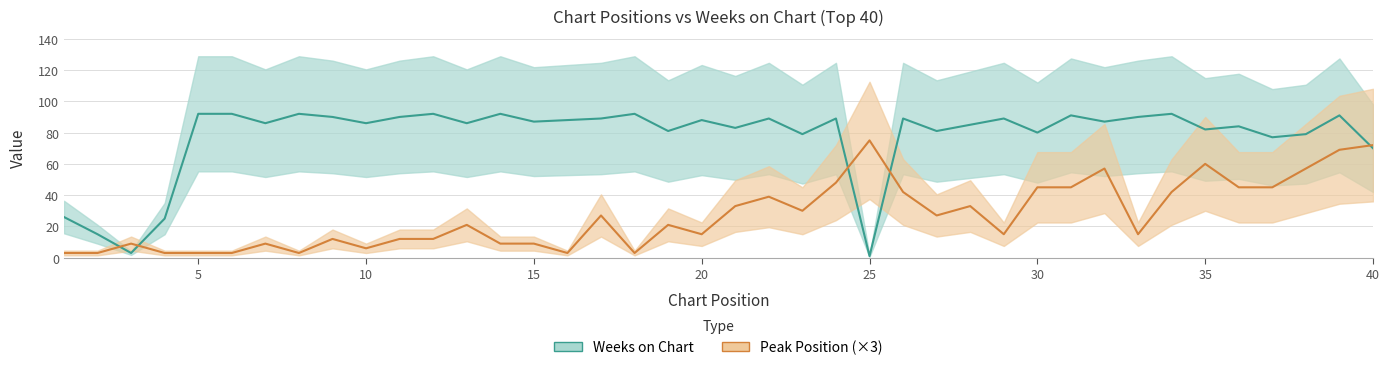

How many data points does each series have?

40